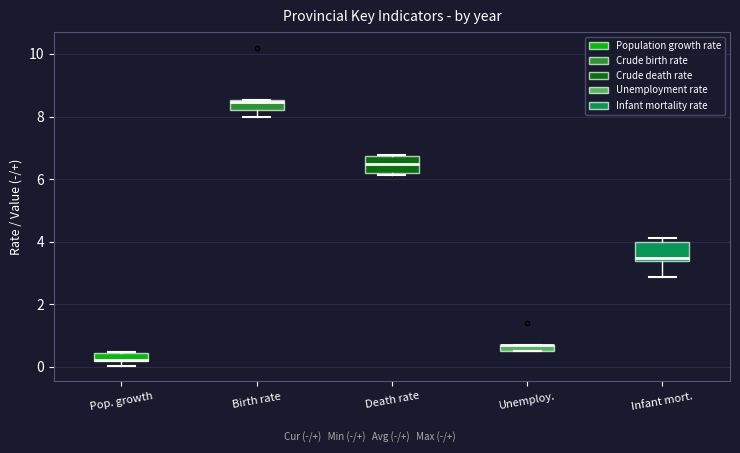

Where is the lower edge of the box for Infant mort. on the y-axis? The values are not printed on the chart, so give them approximately, as read against the axis.

3.4